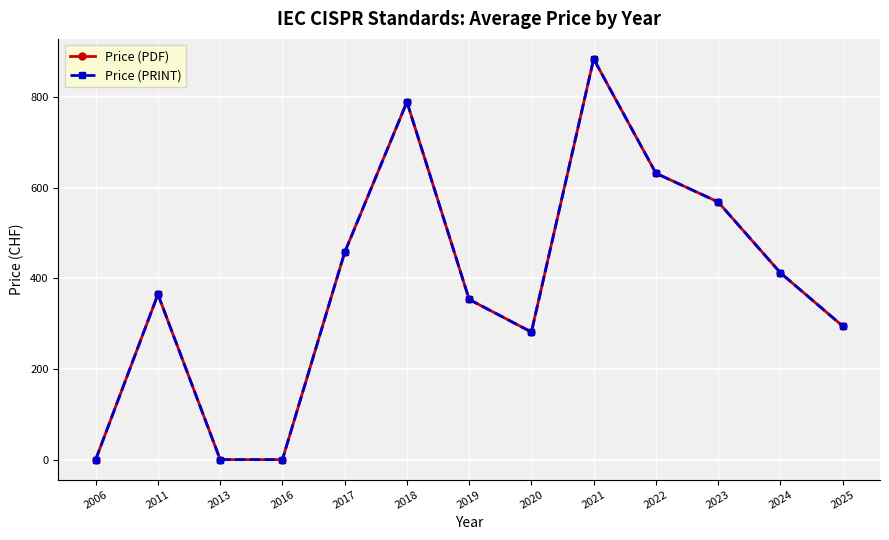

Between 2025 and 2018, which is larger?

2018